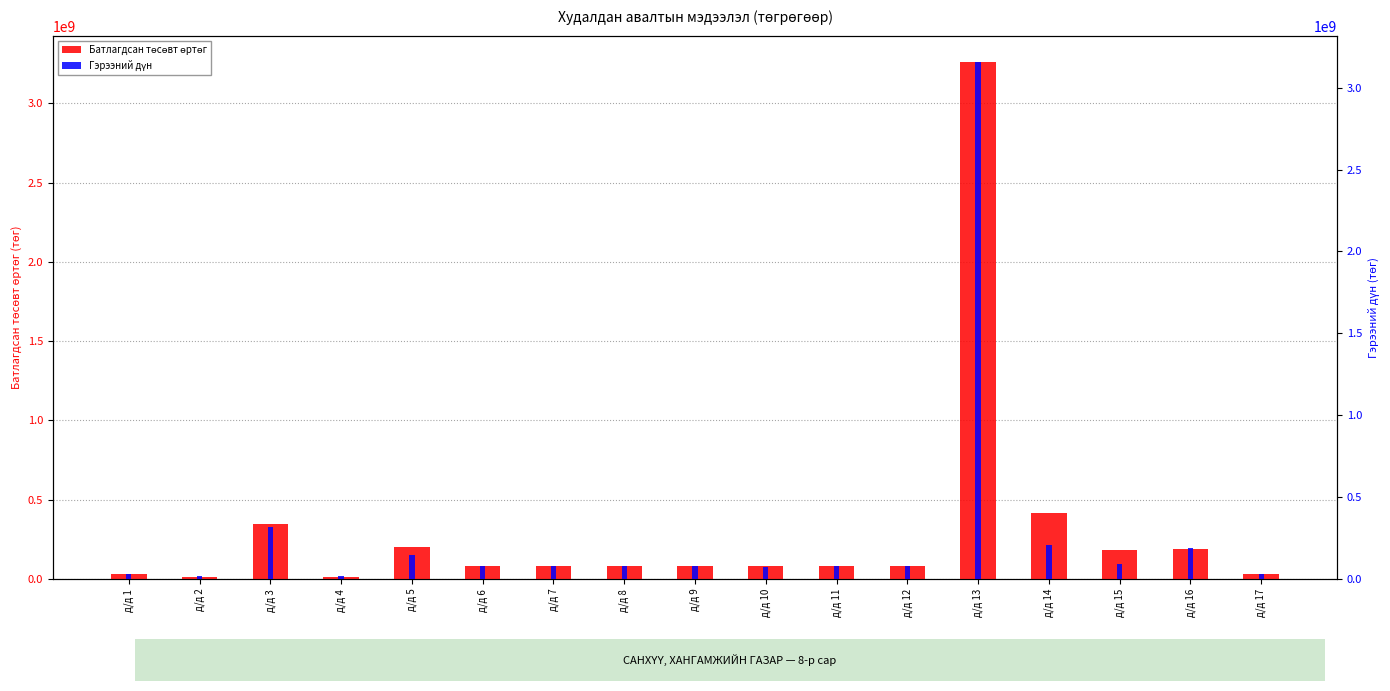

At which category is the sum across all series the highest?

д/д 13